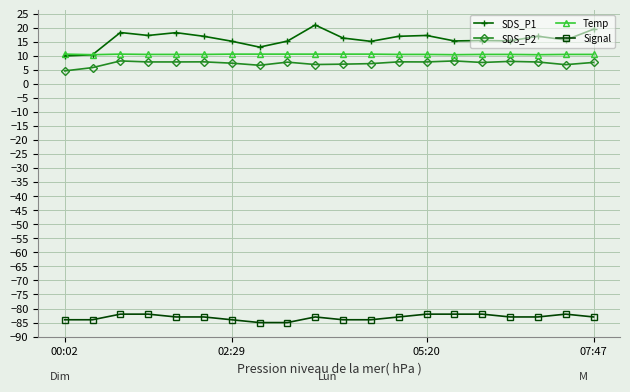

Which series has the largest range (max minus min)?

SDS_P1